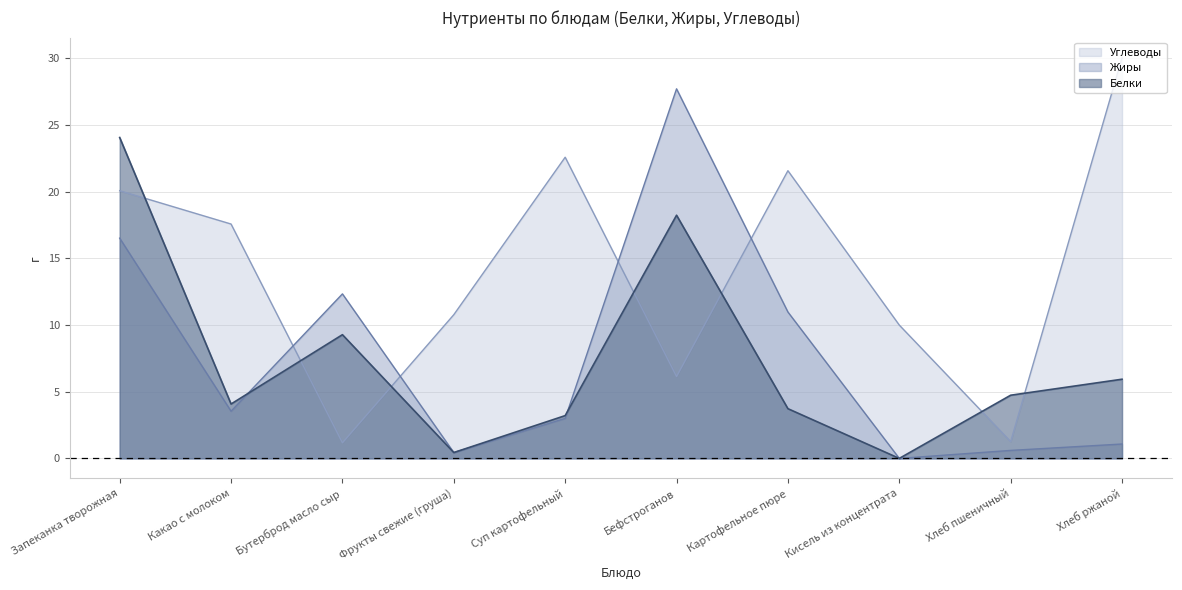

List the labels in order of Жиры value, smallest first.

Кисель из концентрата, Фрукты свежие (груша), Хлеб пшеничный, Хлеб ржаной, Суп картофельный, Какао с молоком, Картофельное пюре, Бутерброд масло сыр, Запеканка творожная, Бефстроганов